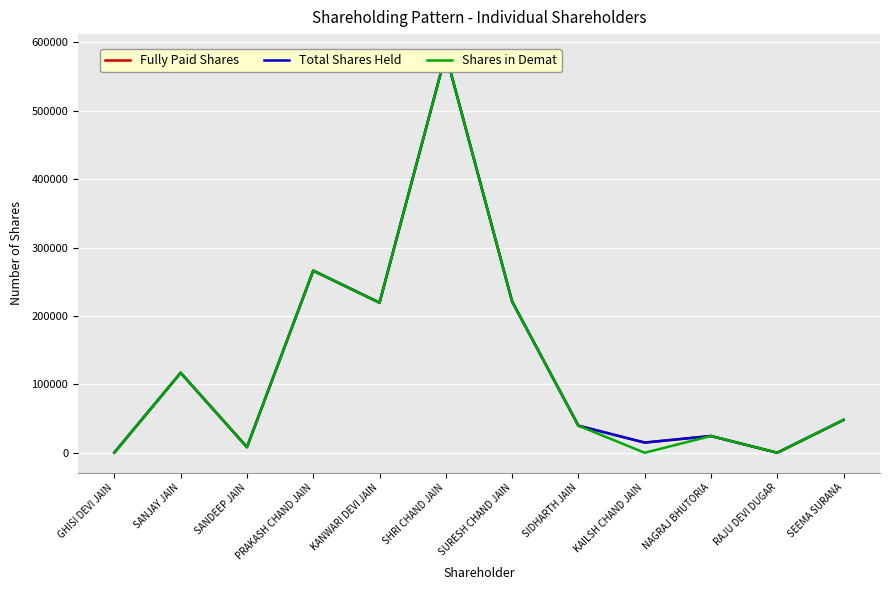

What position from the right is SEEMA SURANA?

1